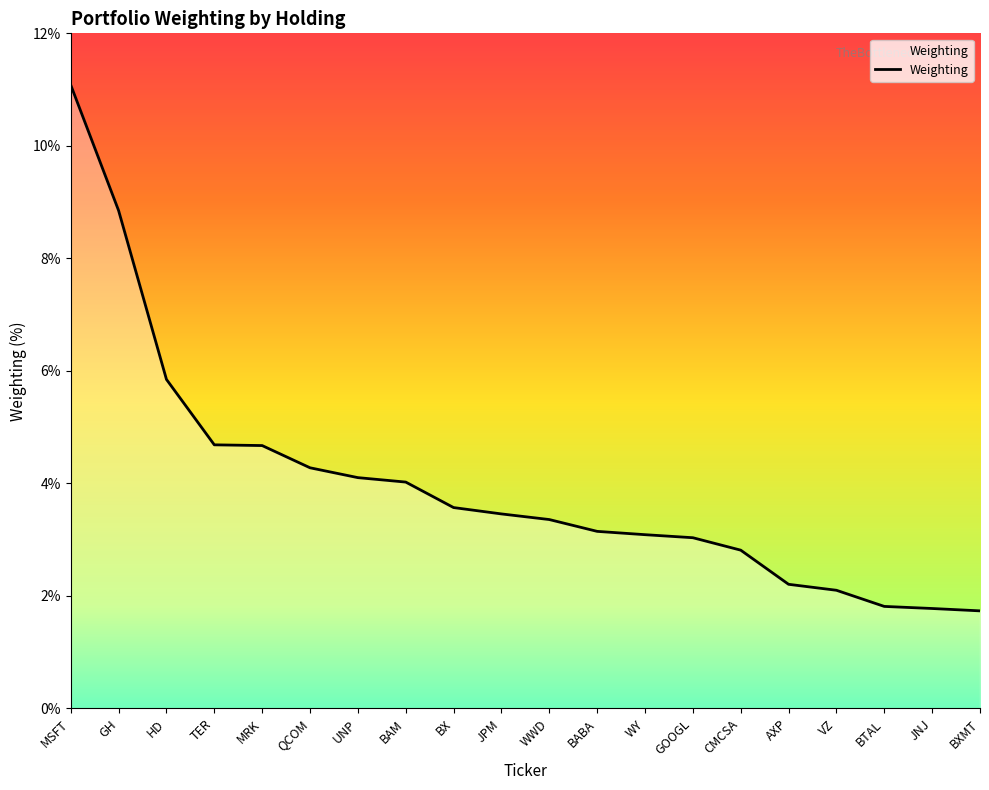

Is it true that the value at GH is 14.3?

False